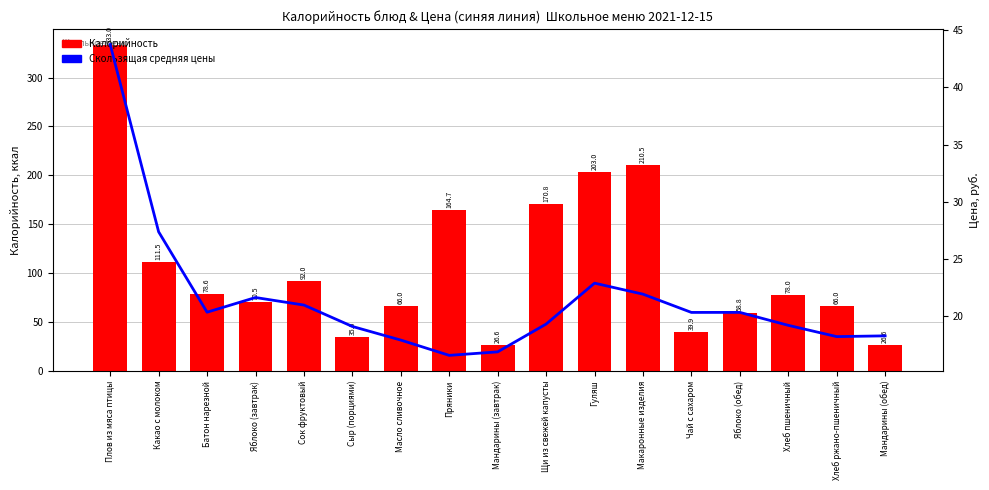

List the labels in order of Скользящая средняя цены value, smallest first.

Пряники, Мандарины (завтрак), Масло сливочное, Хлеб ржано-пшеничный, Мандарины (обед), Сыр (порциями), Хлеб пшеничный, Щи из свежей капусты, Чай с сахаром, Яблоко (обед), Батон нарезной, Сок фруктовый, Яблоко (завтрак), Макаронные изделия, Гуляш, Какао с молоком, Плов из мяса птицы